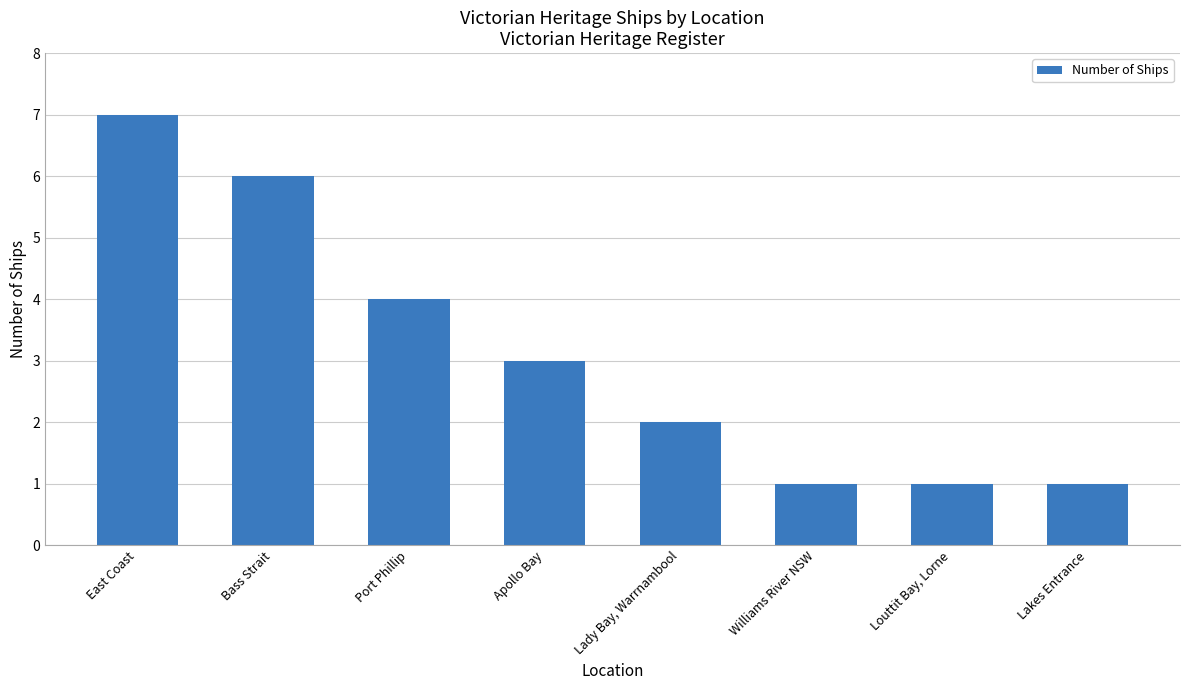

What position from the right is Port Phillip?

6